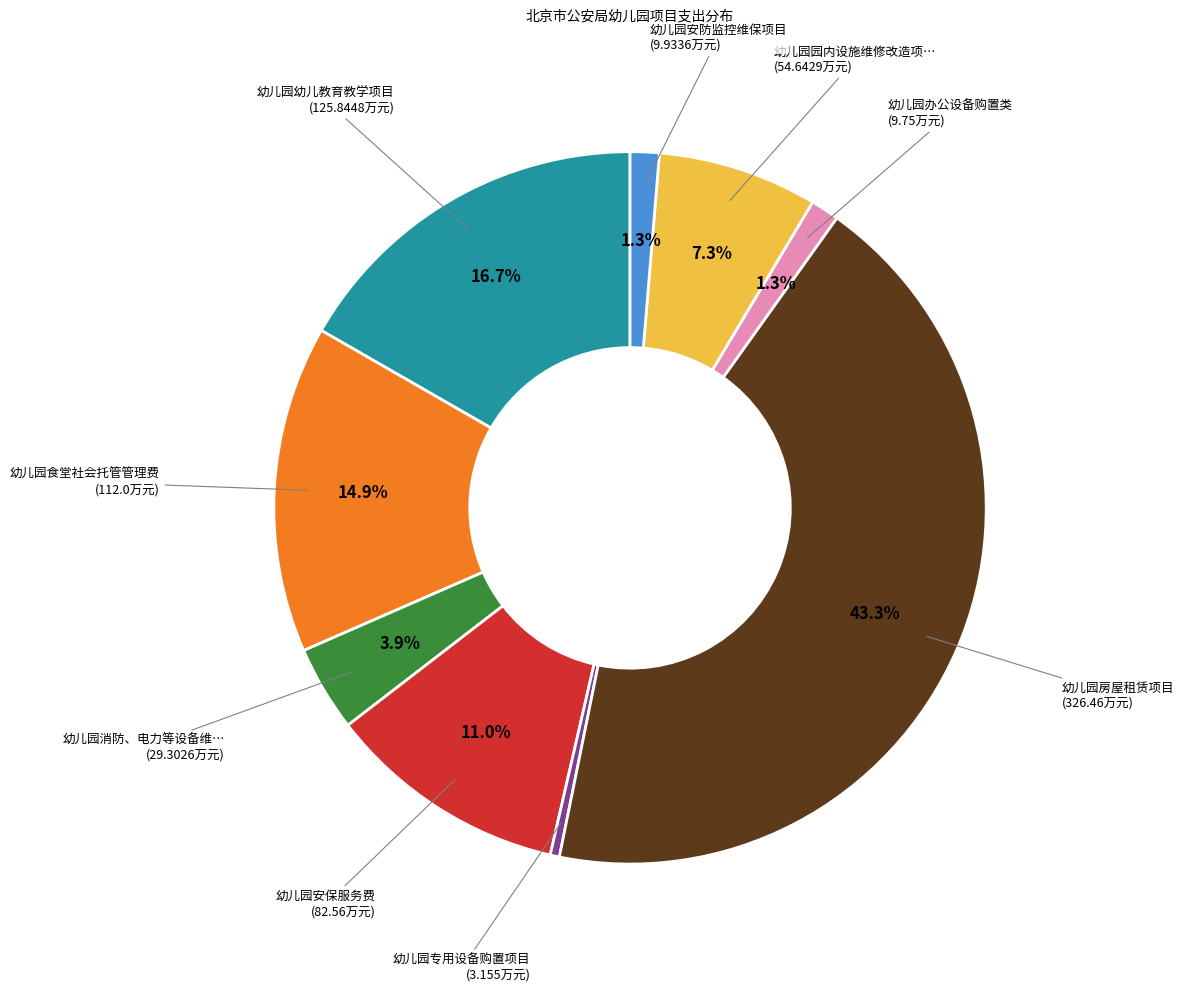

To the nearest percent, what is the difference between the largest and smallest slice percentages?

43%